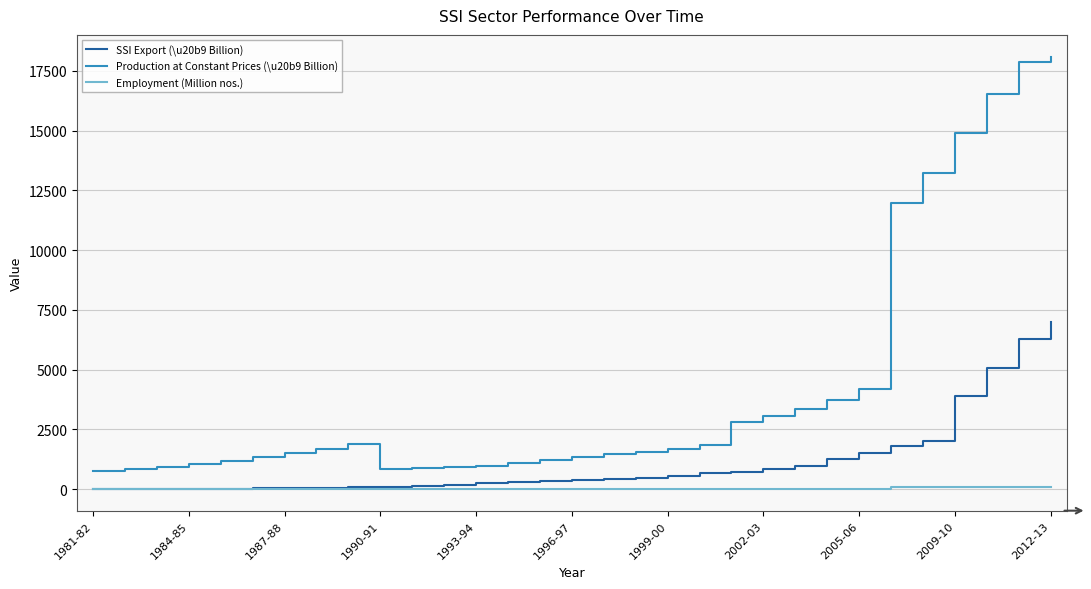

True or false: Production at Constant Prices (\u20b9 Billion) and Employment (Million nos.) cross at least once.

False